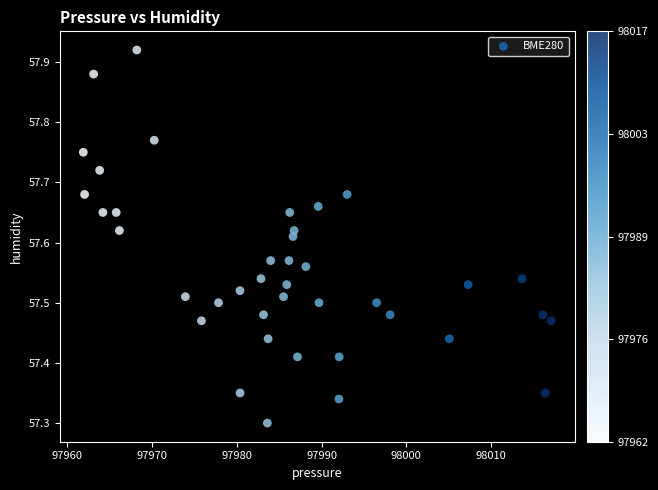

What is the range of X values (max minus min)?

55.2